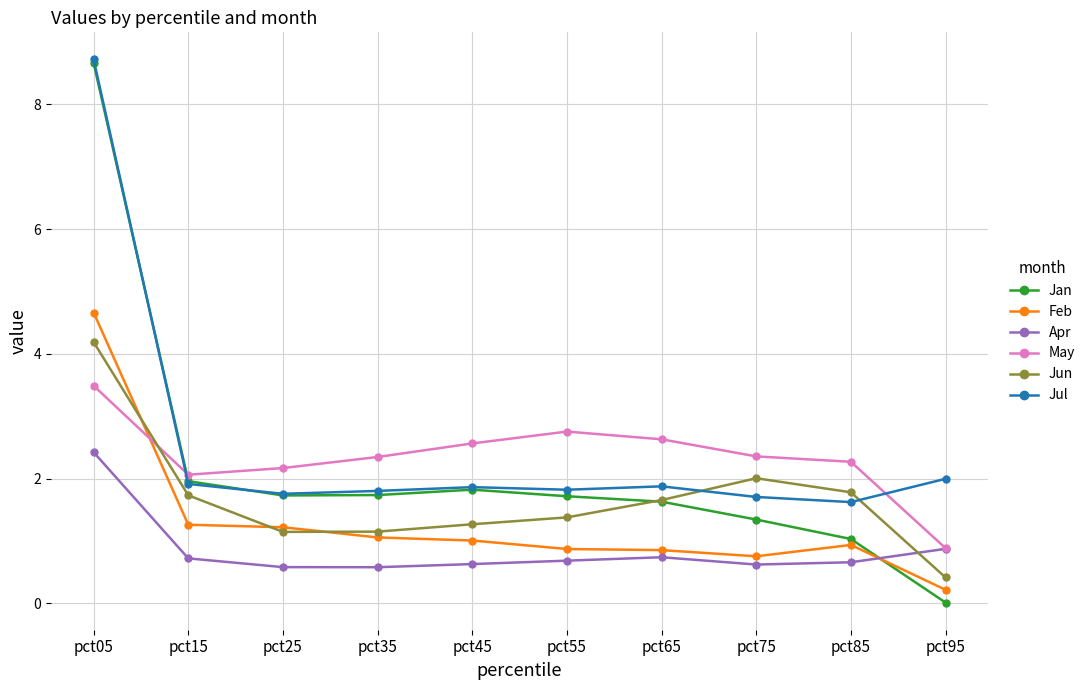

Does the chart have visible grid lines?

Yes